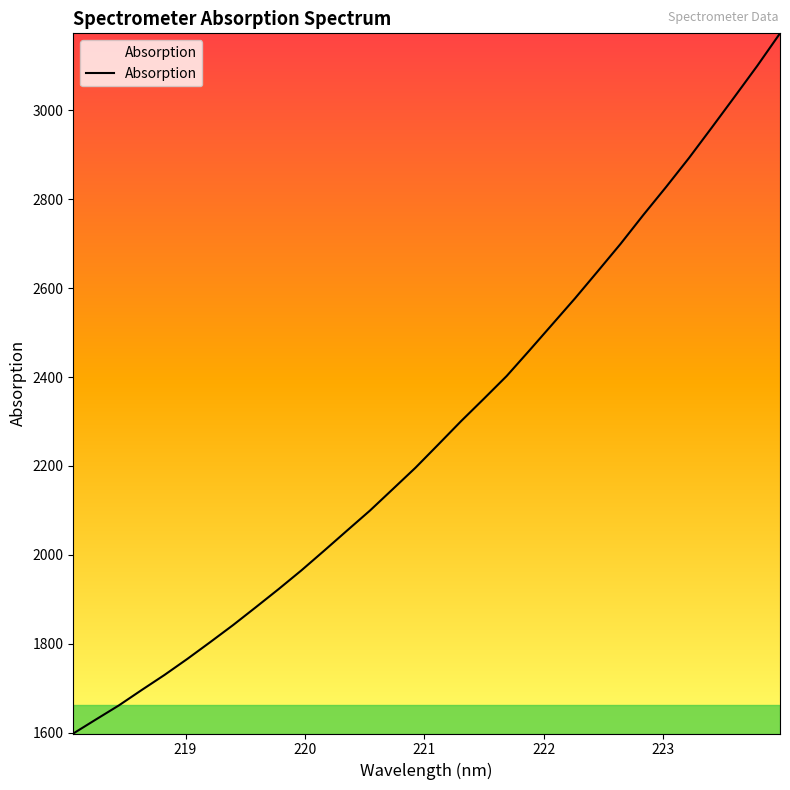

What is the smallest value displayed?

1598.1